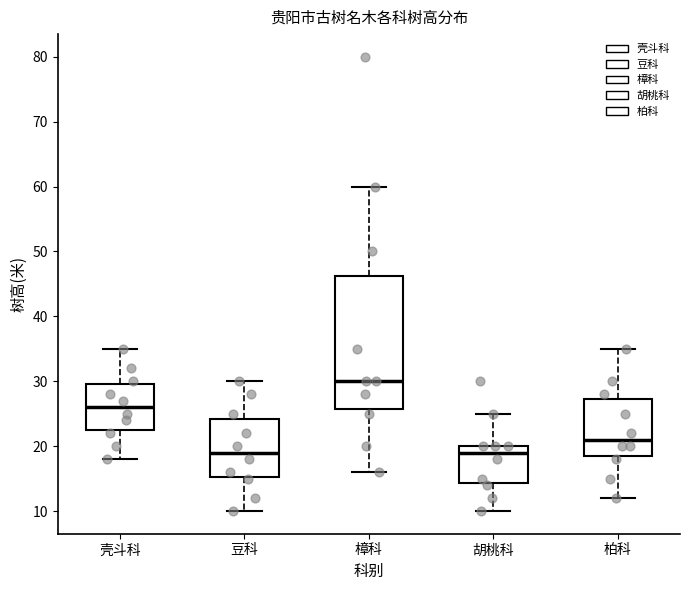

Which box is the tallest, from its lower edge to its upper edge?

樟科